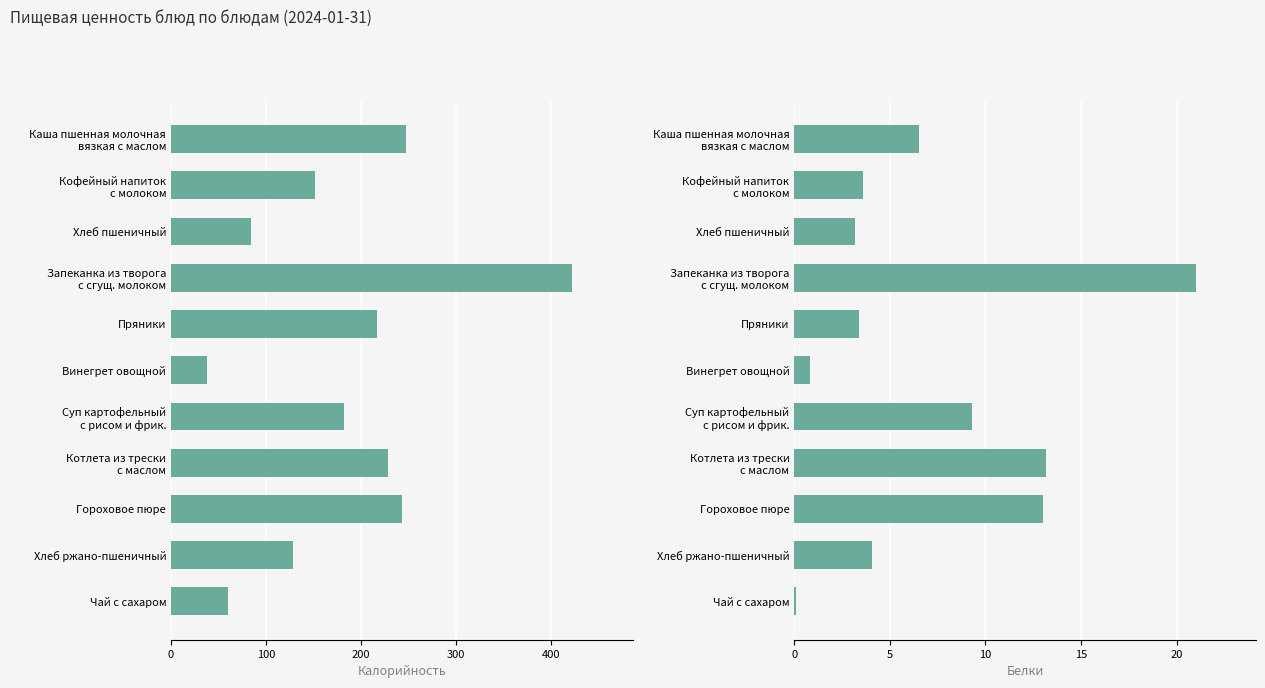

How many data points does each series have?

11